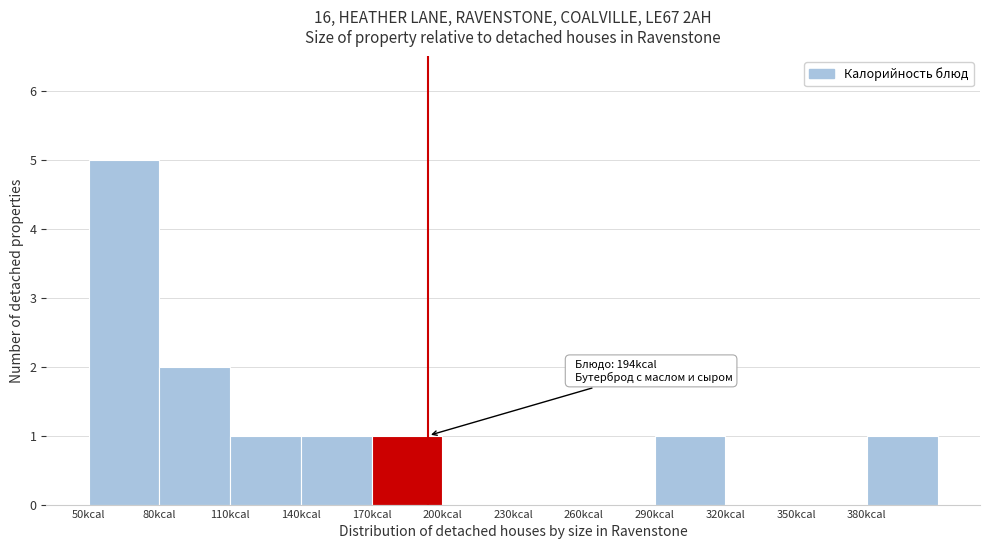

Over which range of the x-axis is the bar tallest?

50 to 80